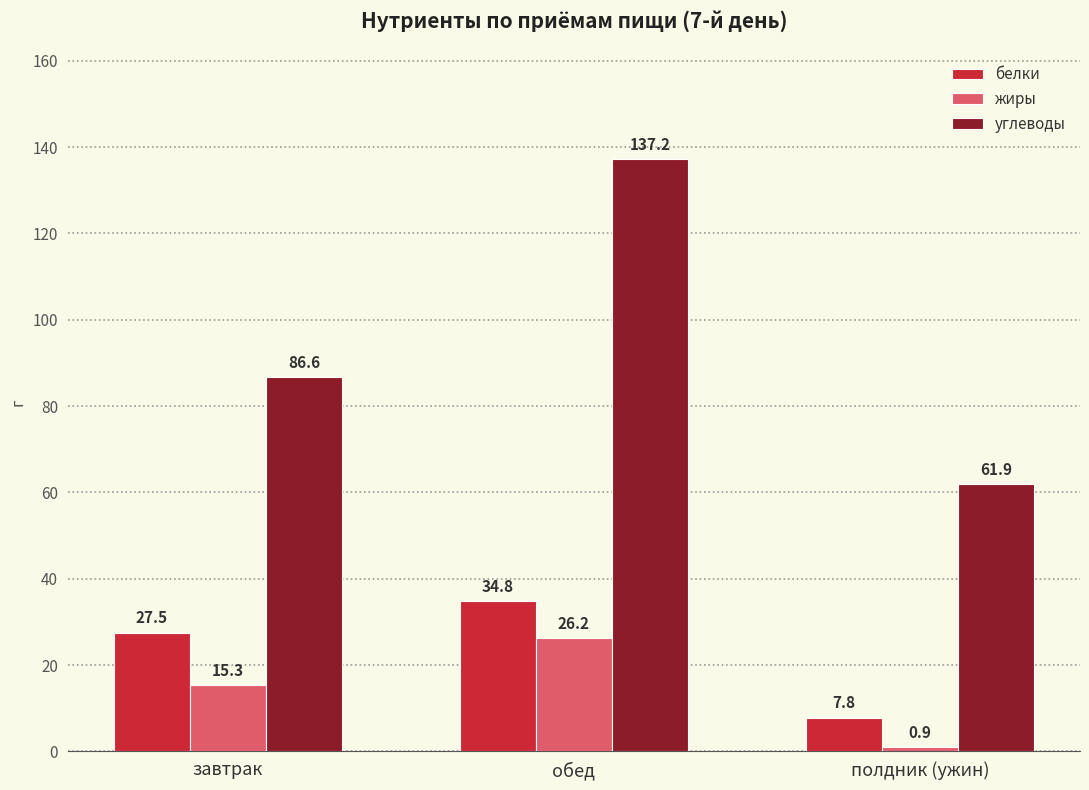

At обед, list the series in order from smallest to largest.

жиры, белки, углеводы